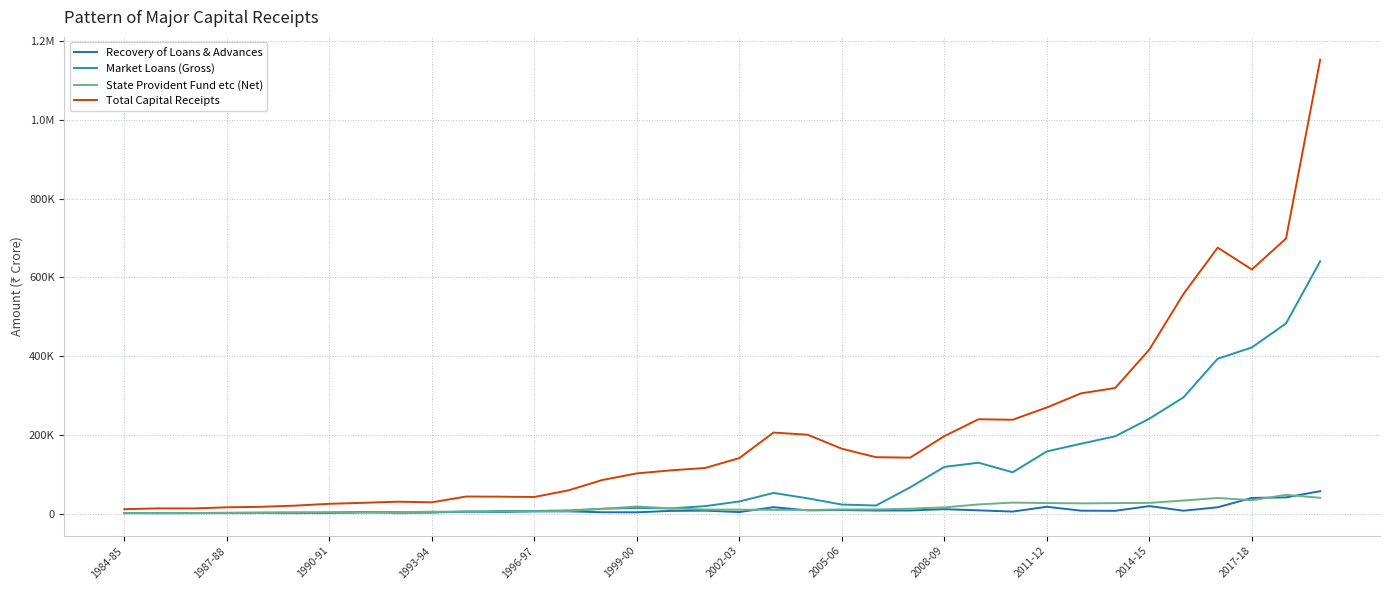

Does the chart display data point markers on the line(s)?

No